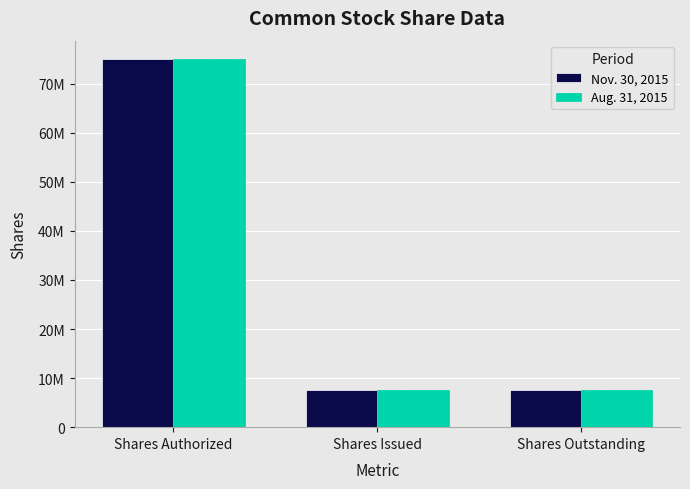

The value of Aug. 31, 2015 at Shares Outstanding is 7640000. True or false?

True